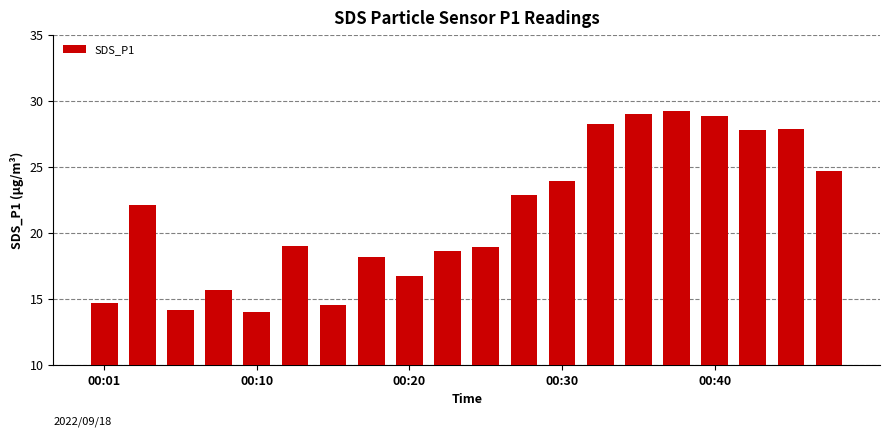

What is the smallest value displayed?

14.0